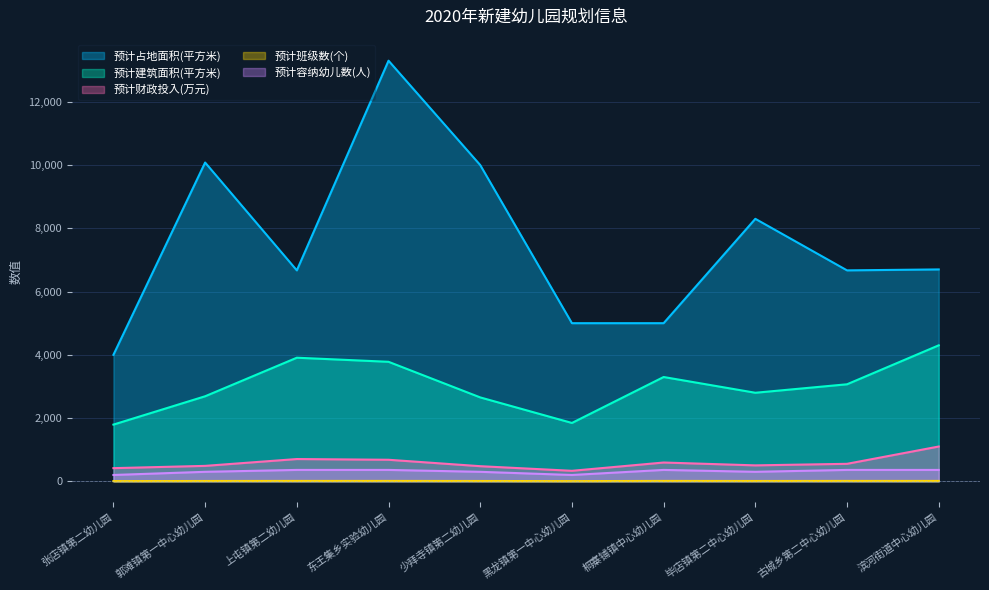

At which label is 预计财政投入(万元) closest to 716?

上屯镇第二幼儿园